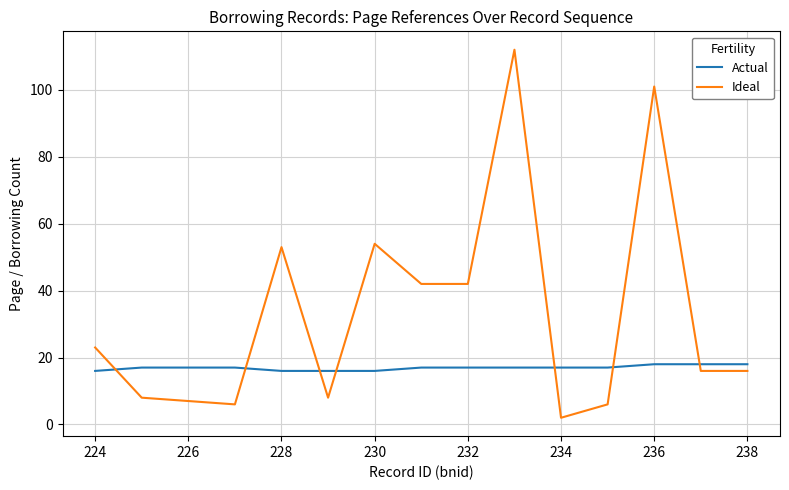

What is the average value of the Ideal series?

33